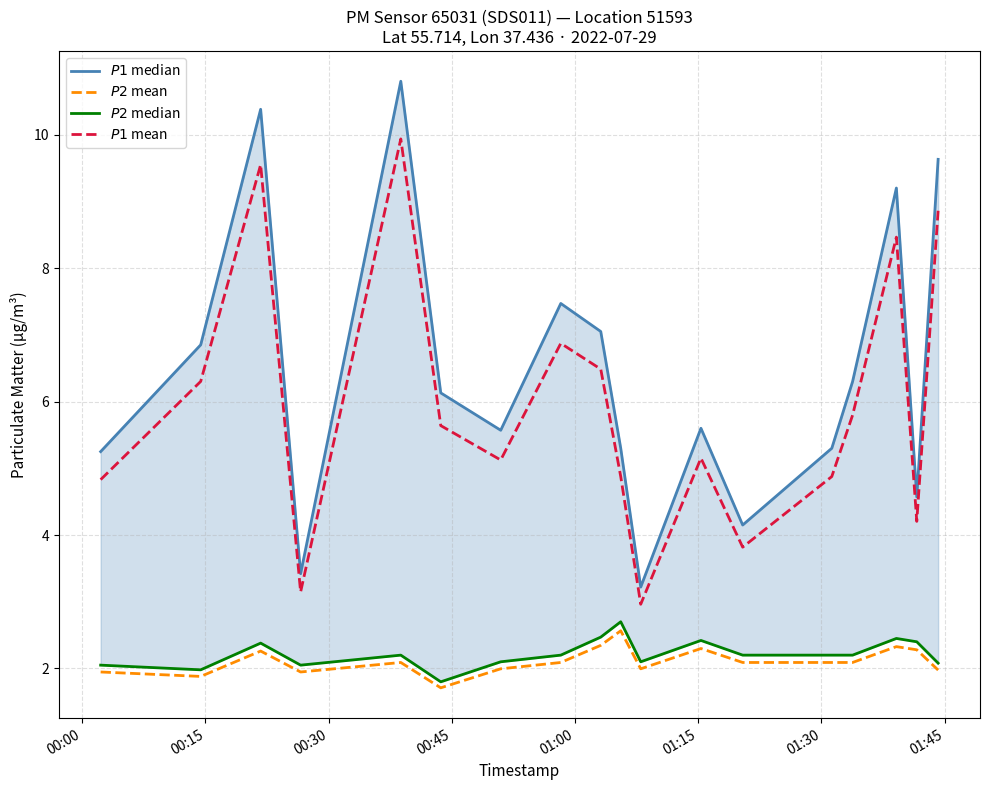

True or false: $P1$ median and $P2$ mean cross at least once.

False